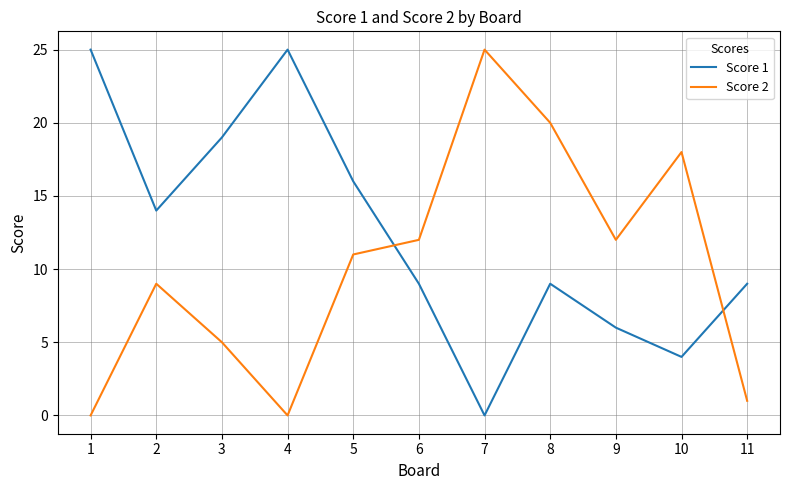

How many interior local valleys does the Score 1 series have?

3